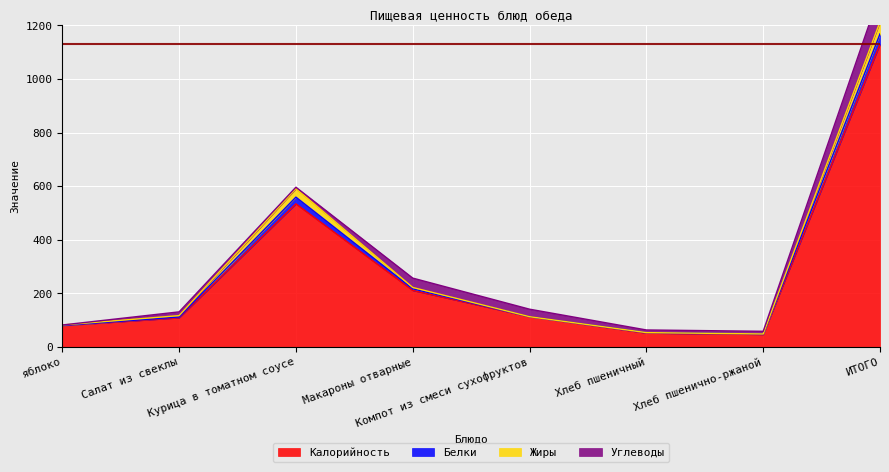

What is the highest value of the Калорийность series?

1130